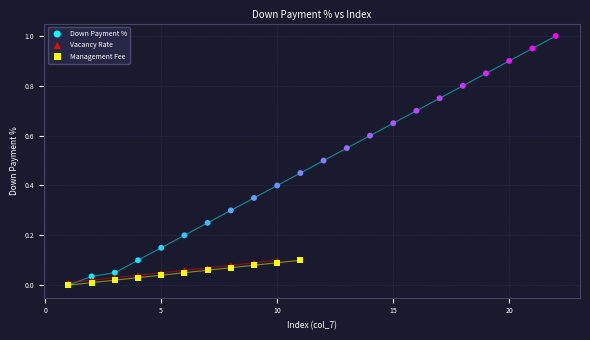

Which series has the largest Y range (max minus min)?

Down Payment %